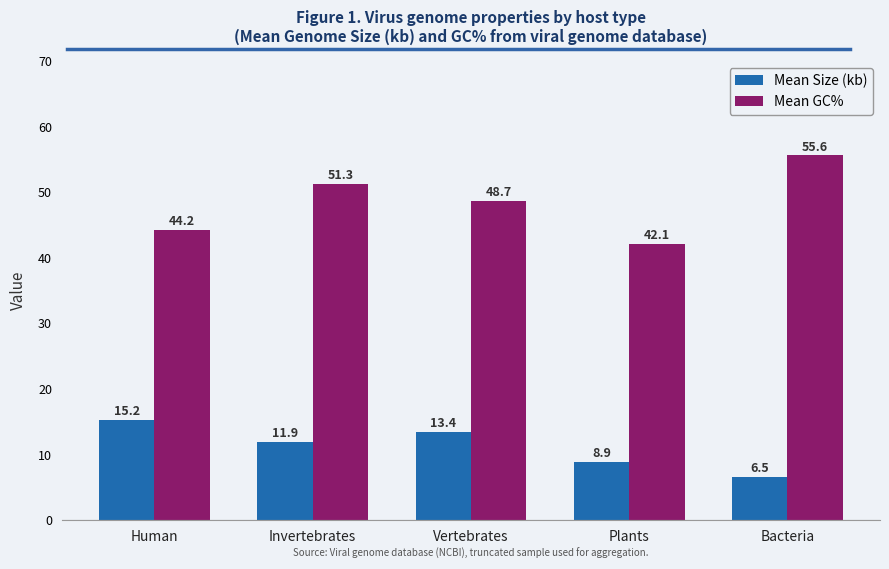

What is the spread (max minus min) of values at Bacteria?

49.1